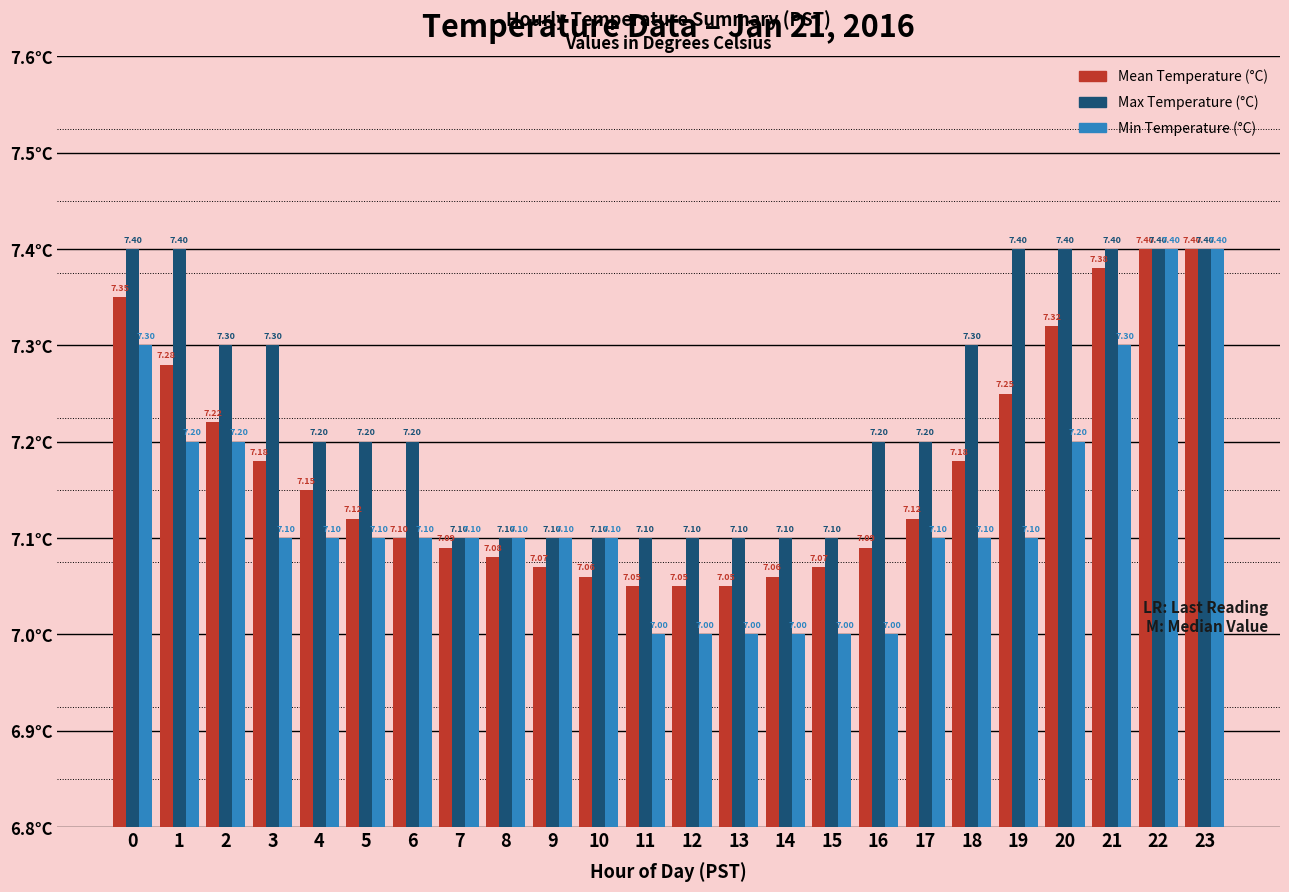

Which series has the largest range (max minus min)?

Min Temperature (°C)